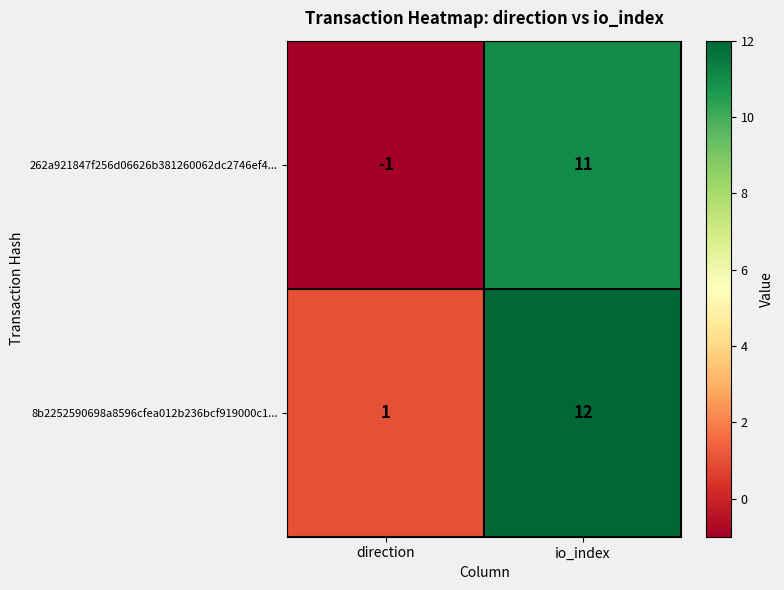

Is it true that 8b2252590698a8596cfea012b236bcf919000c1... equals 2 at direction?

False